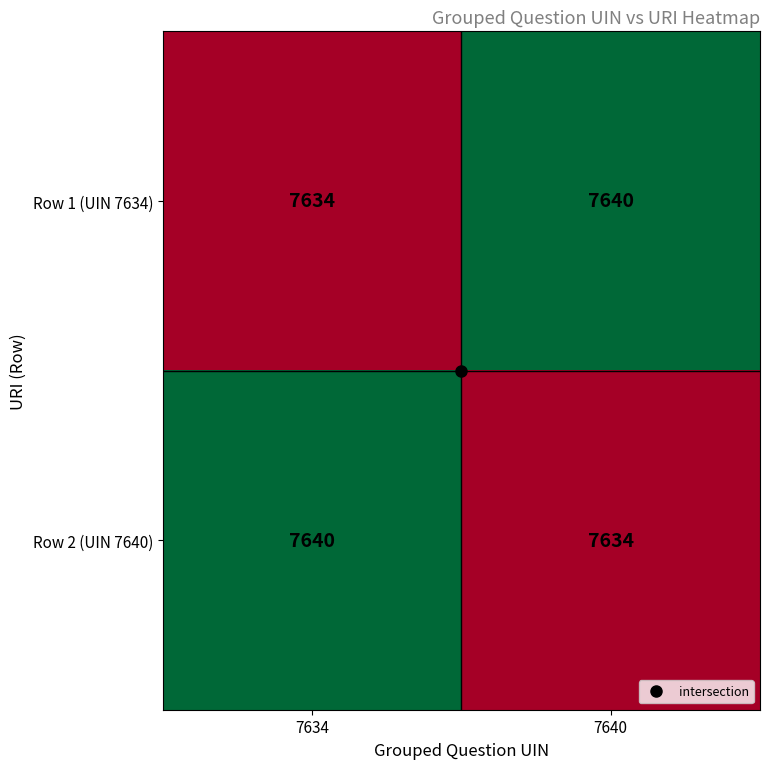

What is the total value across all series at 7640?

15274